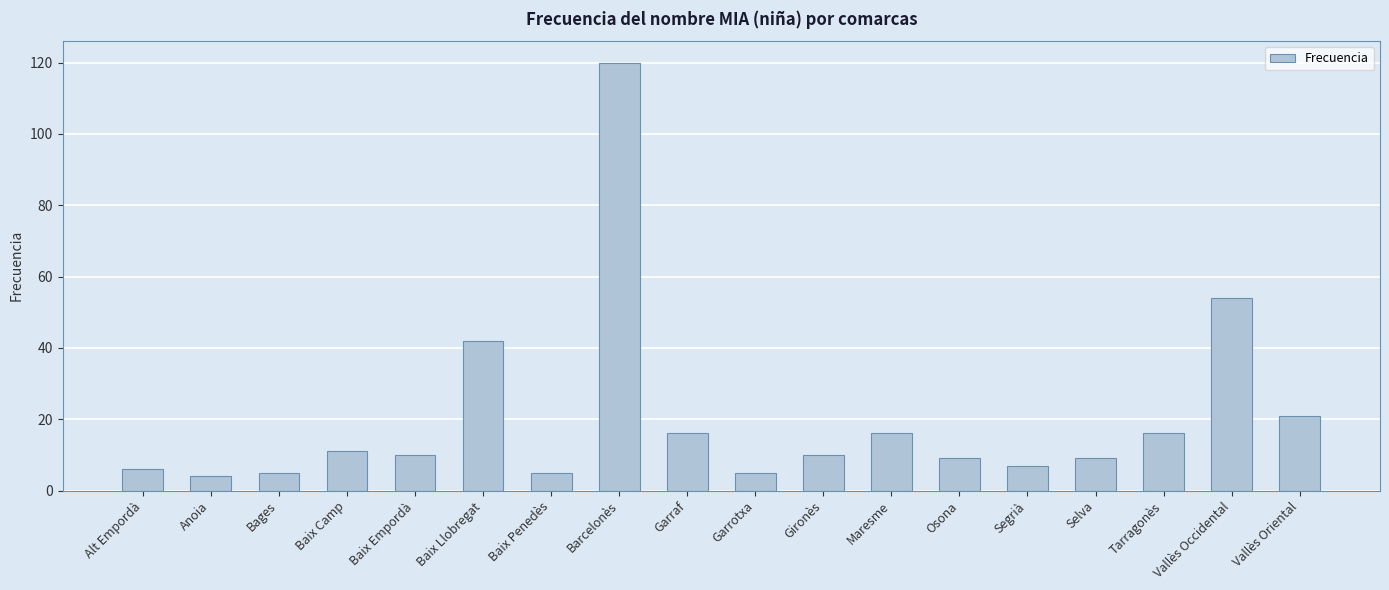

What is the difference between the values at Osona and Segrià?

2